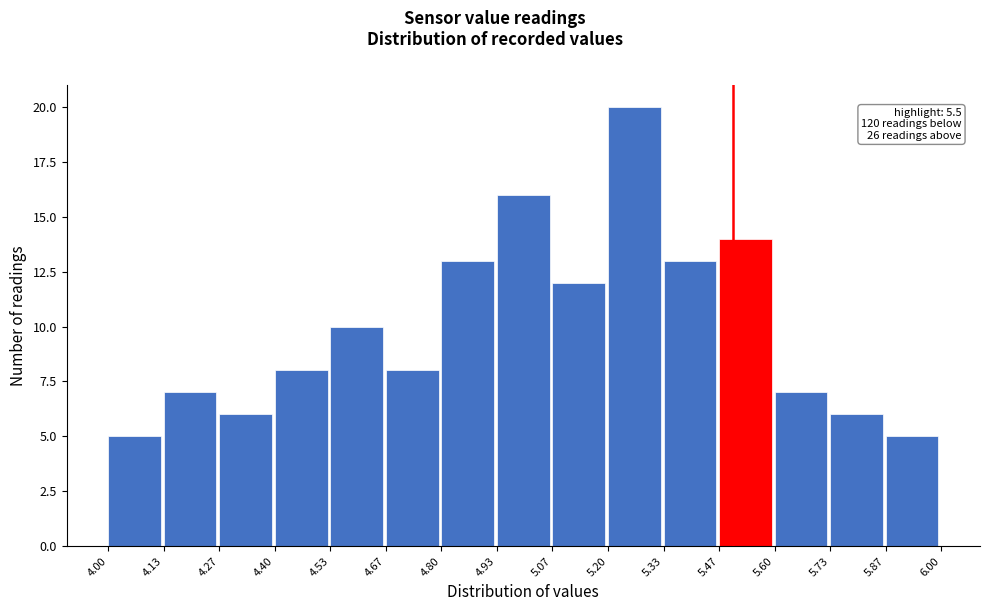

Over which range of the x-axis is the bar tallest?

5.20 to 5.33